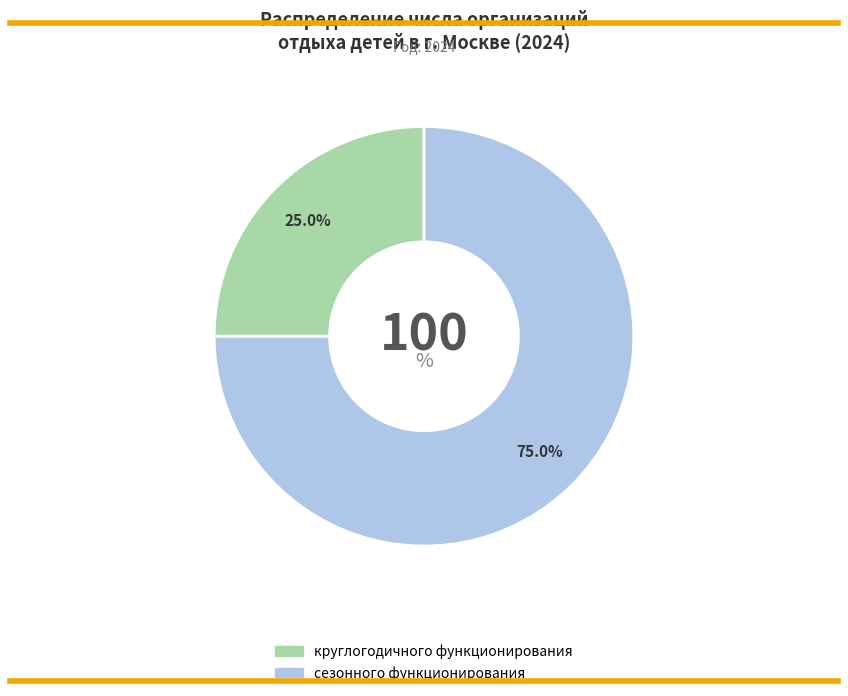

What percentage is the сезонного функционирования slice, to the nearest percent?

75%